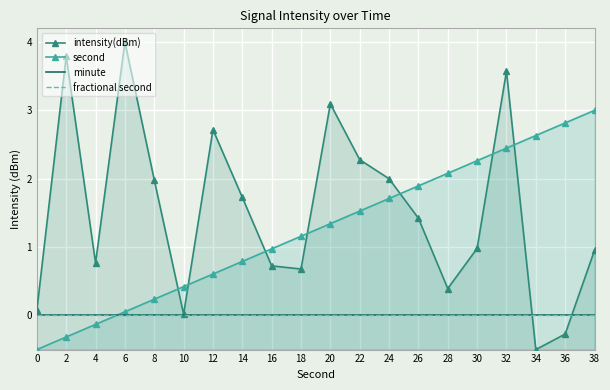

Between 14 and 20, which is larger?

20